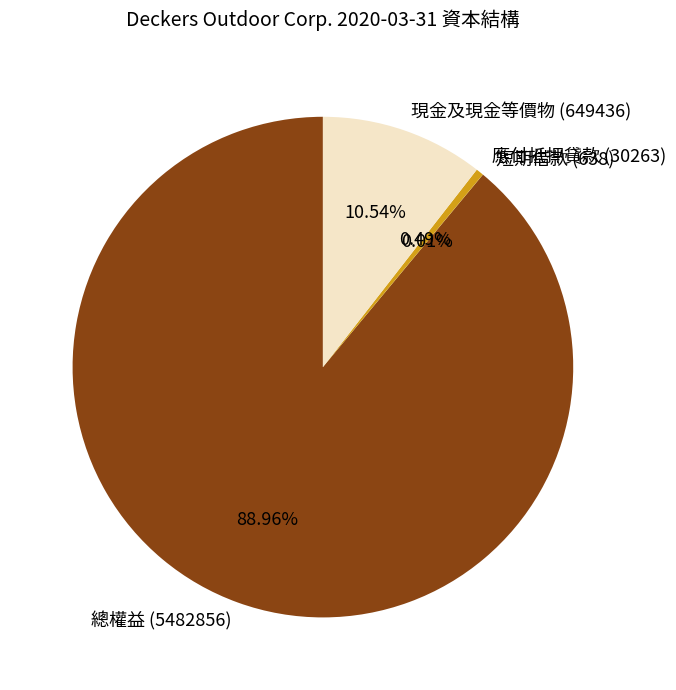

To the nearest percent, what portion does 現金及現金等價物 (649436) represent?

11%